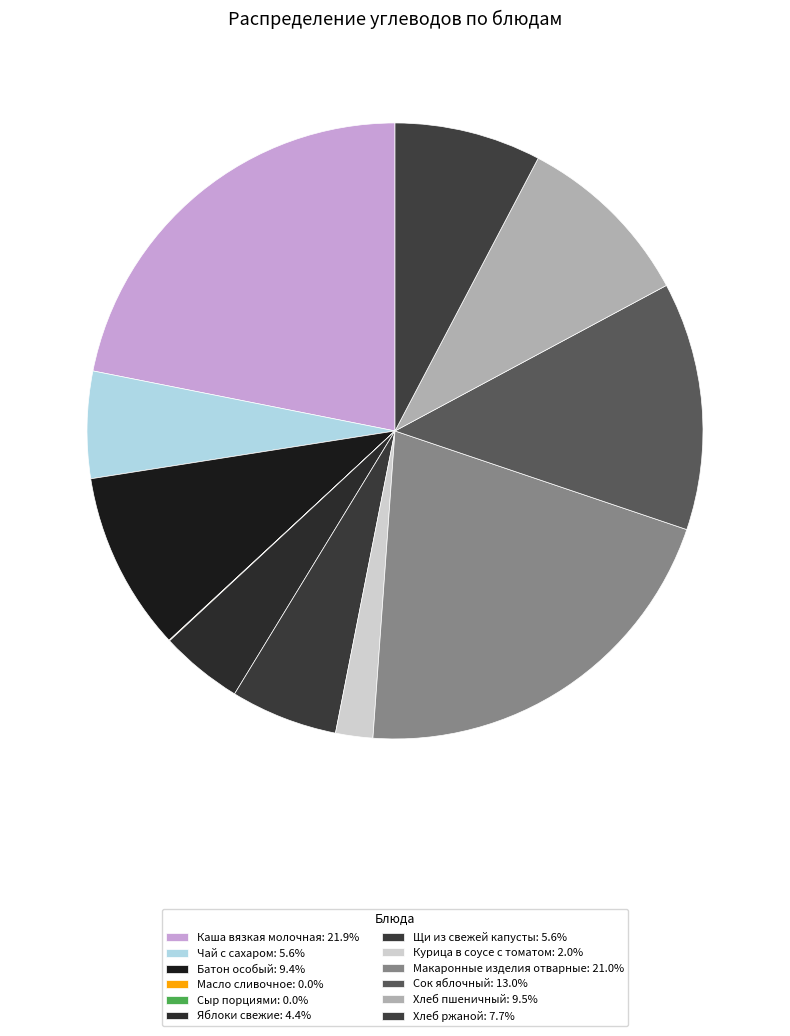

The Хлеб пшеничный slice represents 9% of the pie. True or false?

True